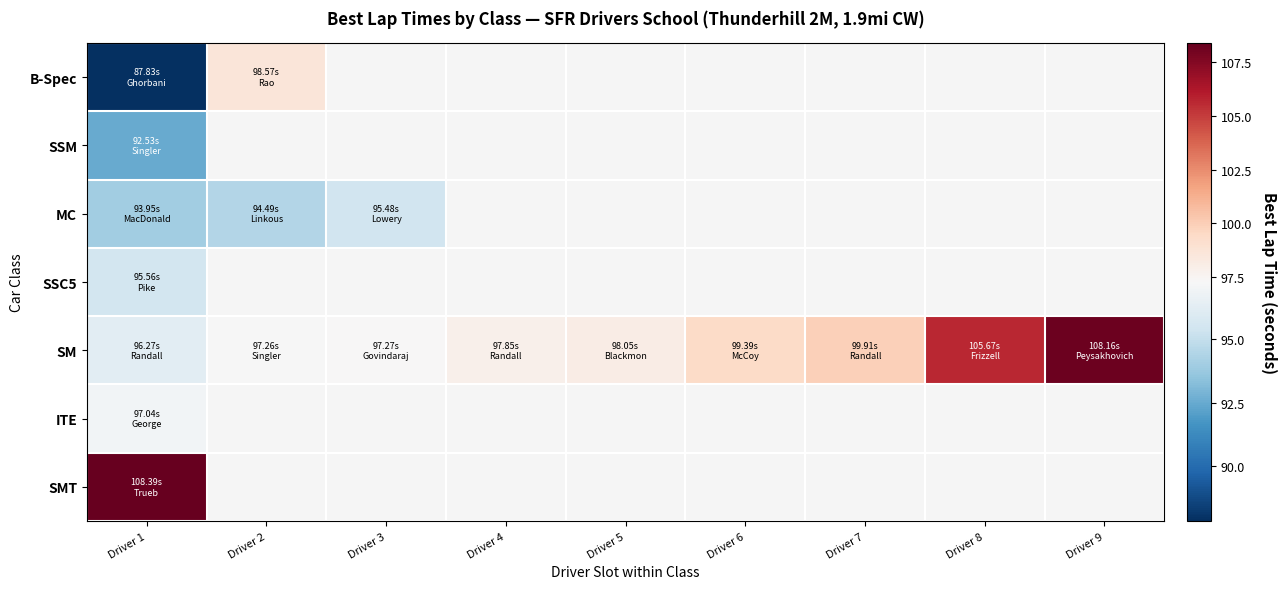

At how many categories does at least one series exceed 108?

2